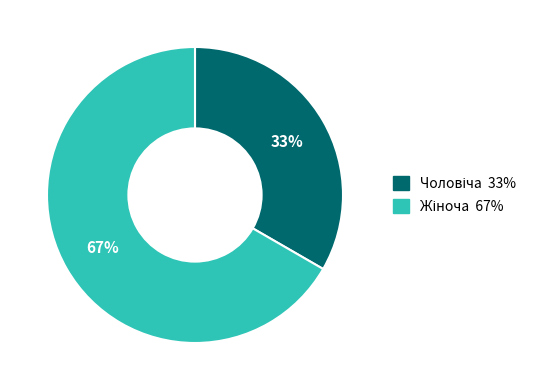

To the nearest percent, what is the average slice percentage?

50%